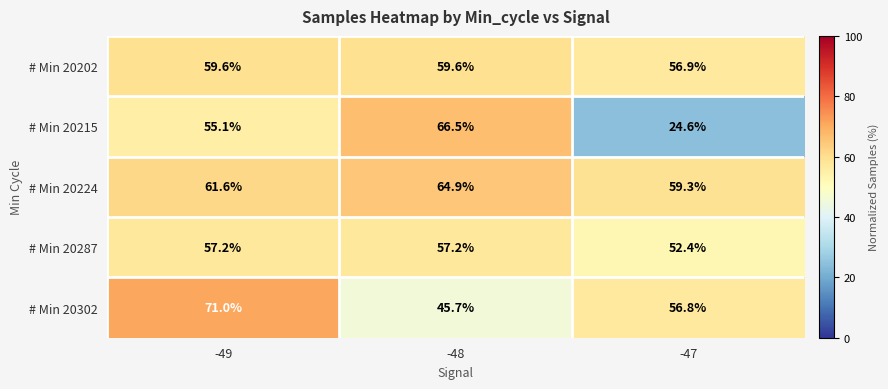

The # Min 20287 series shows 52.4 at -47. True or false?

True